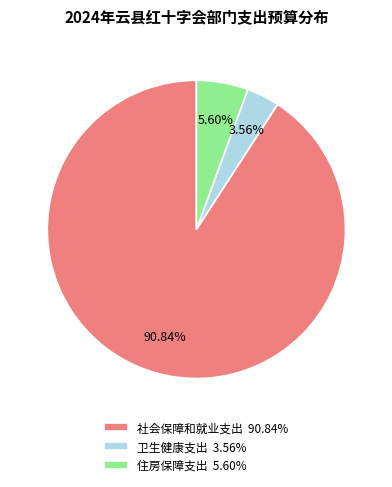

Which has a higher value, 社会保障和就业支出 90.84% or 住房保障支出 5.60%?

社会保障和就业支出 90.84%